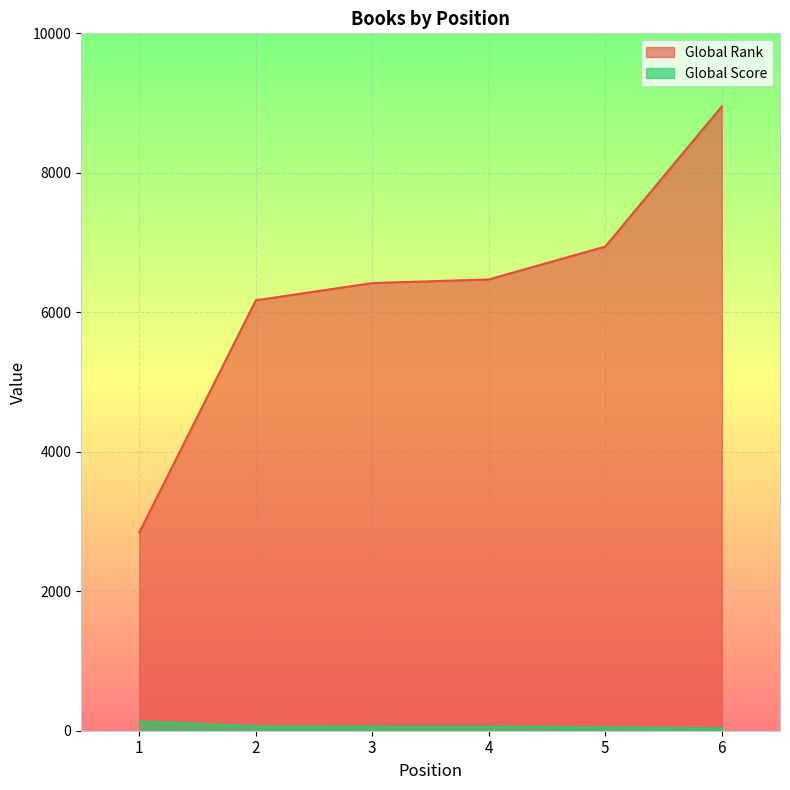

What is the difference between the Global Rank values at 3 and 2?

247